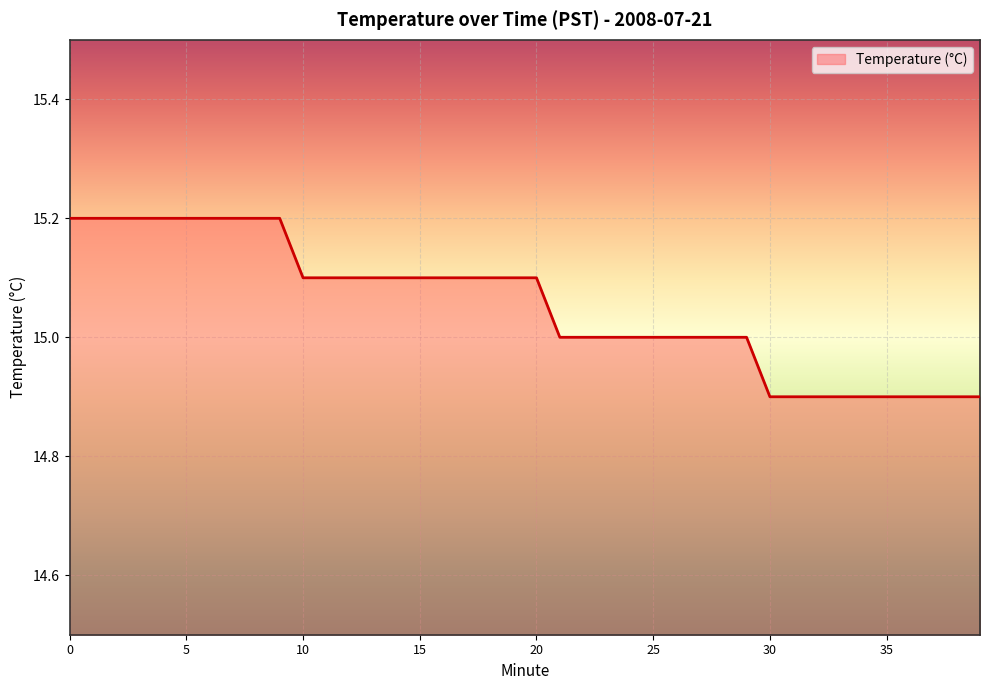

Does the chart display data point markers on the line(s)?

No